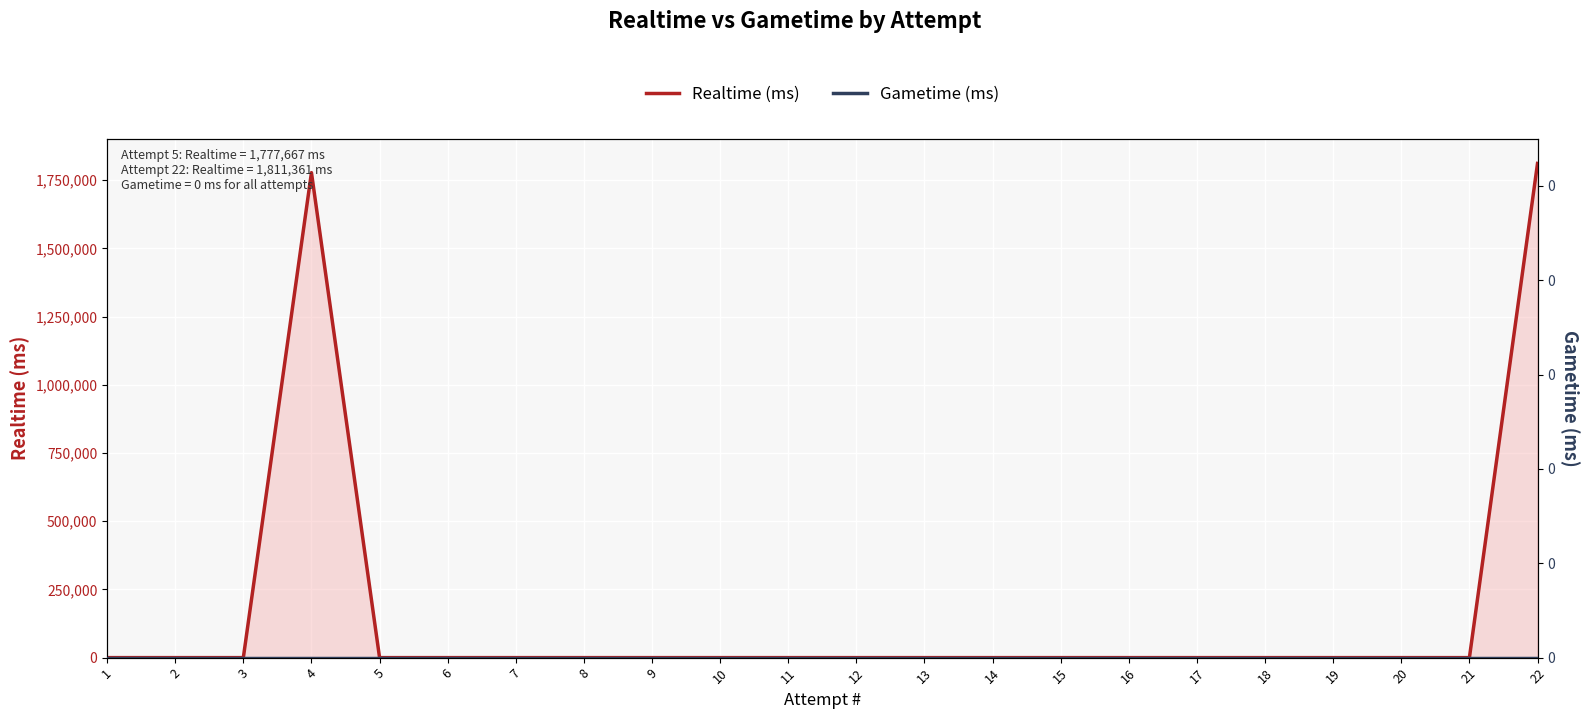

What is the difference between the second highest and second lowest values in the Realtime (ms) series?

1777667